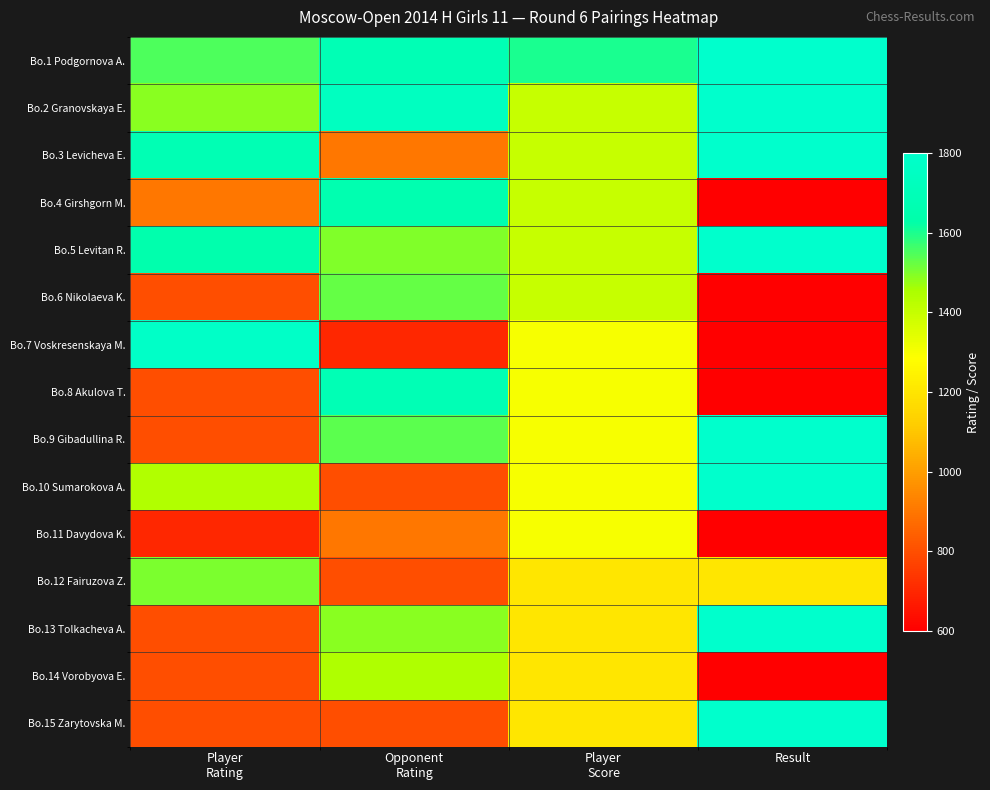

Which has a higher value, Result or Player
Score?

Result